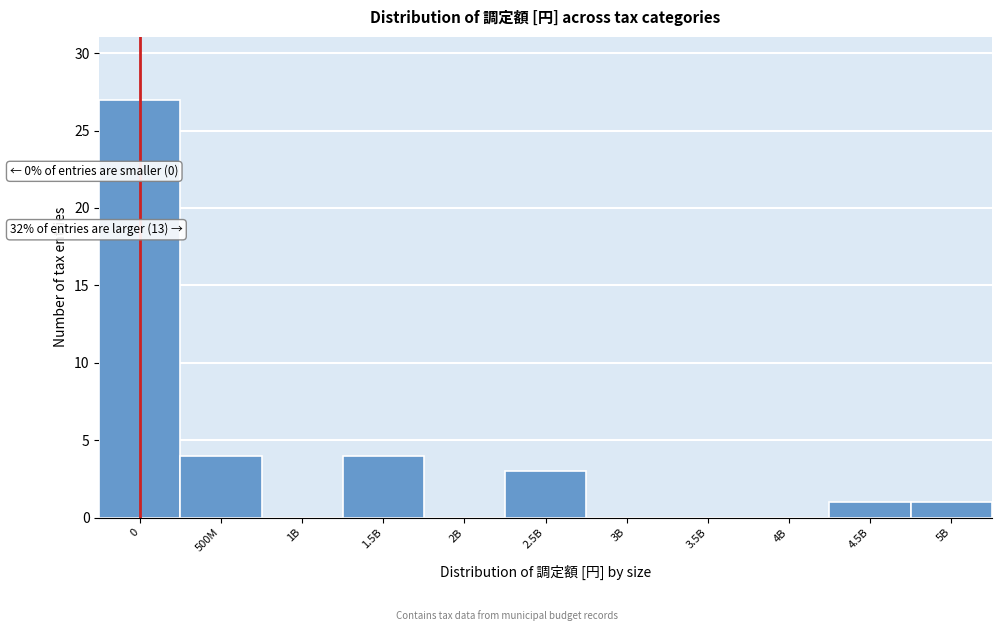

Reading left to right, transcribe all the data shown in this chart.

0=27	500M=4	1B=0	1.5B=4	2B=0	2.5B=3	3B=0	3.5B=0	4B=0	4.5B=1	5B=1